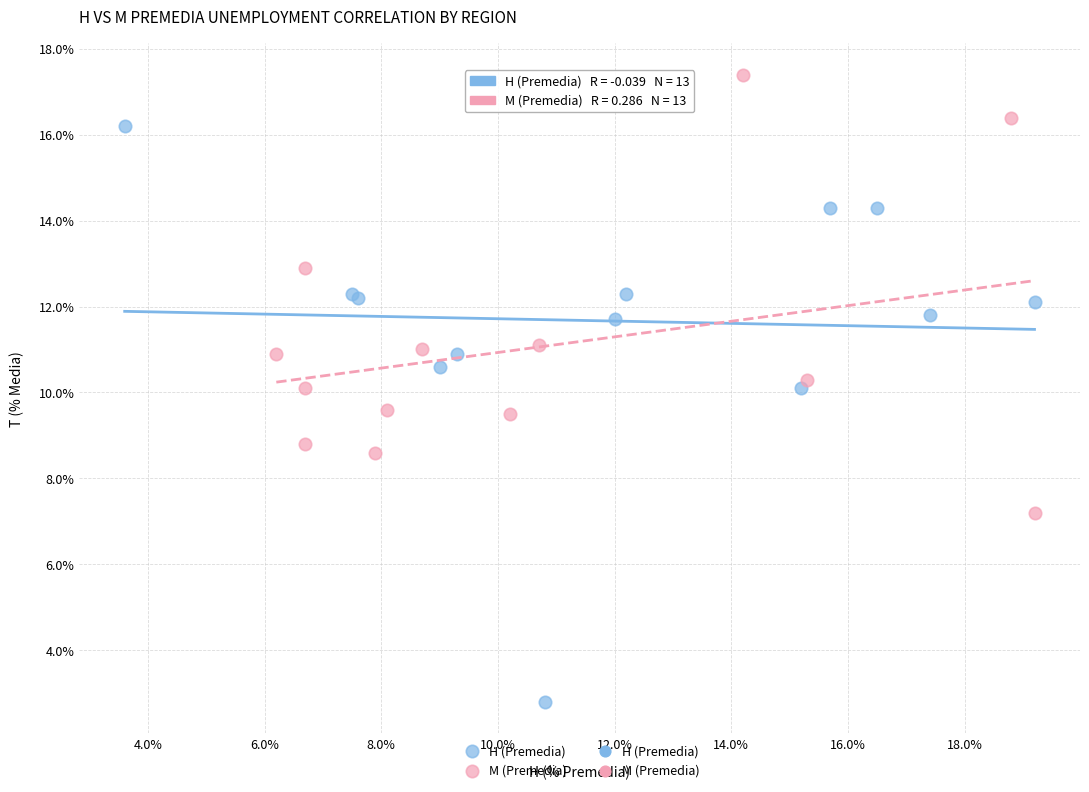

Which series contains the highest Y value?

M (Premedia)